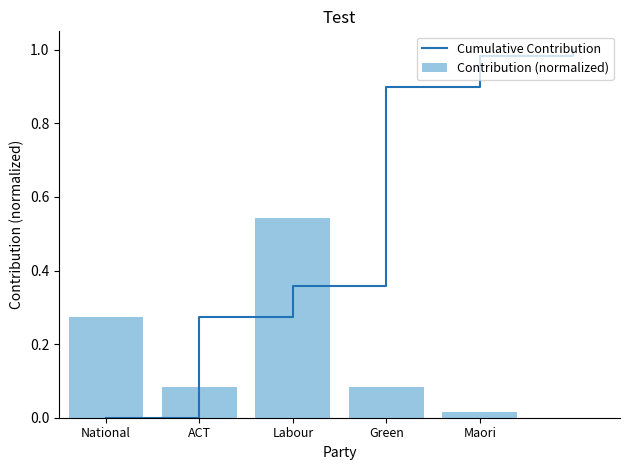

The chart shows a value of 0.0 at Green. True or false?

False